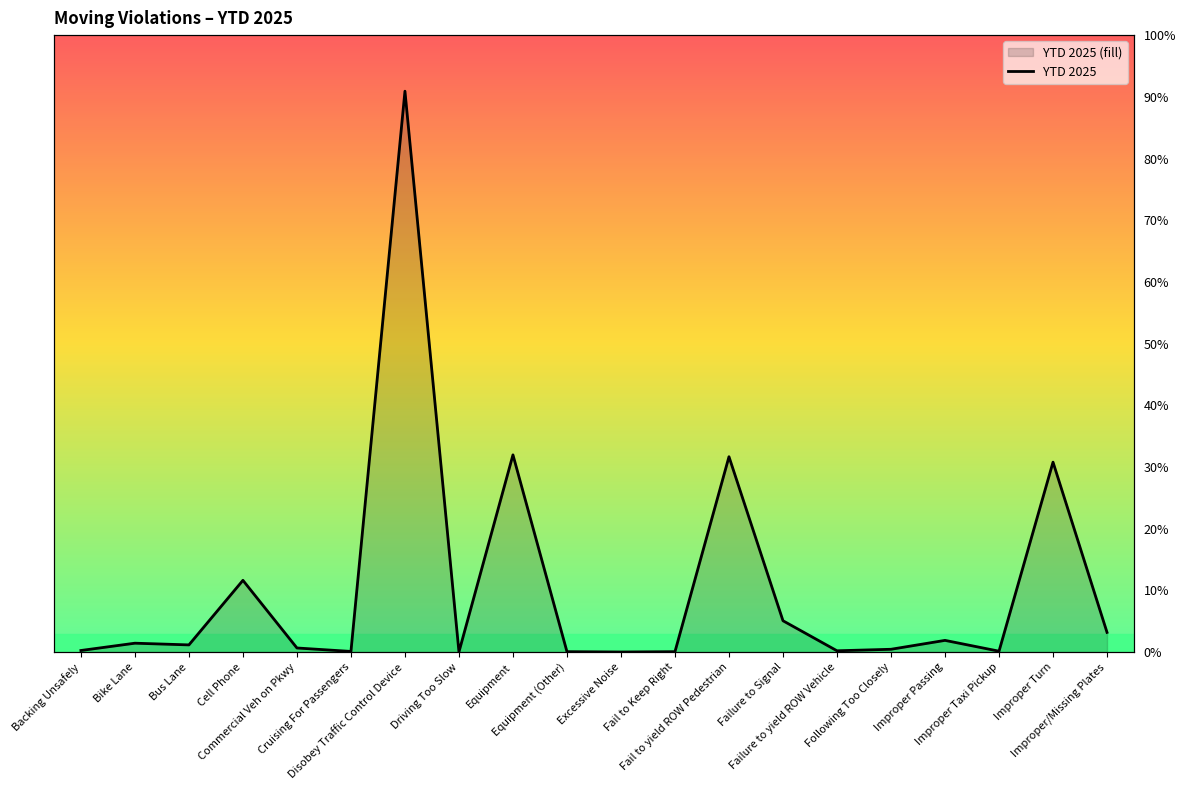

Count the number of data series in this chart.

1